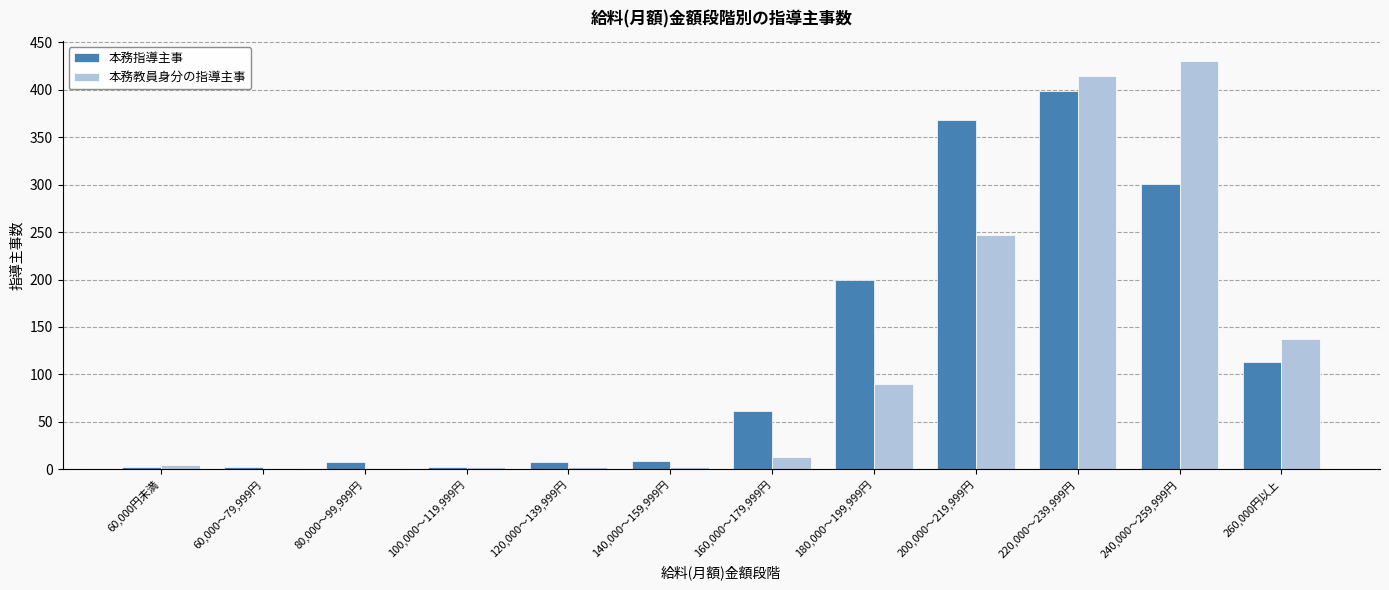

Which label corresponds to the largest value in the chart?

240,000～259,999円